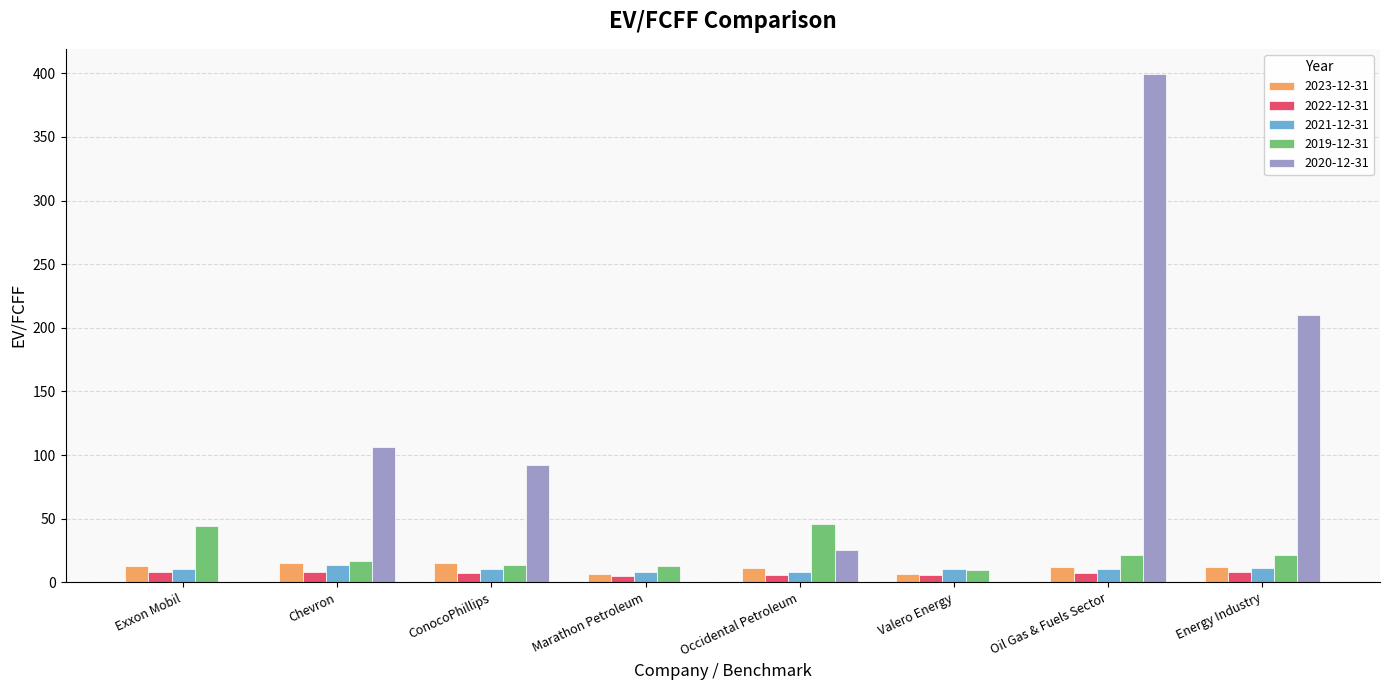

Which series has the largest total across all categories?

2020-12-31